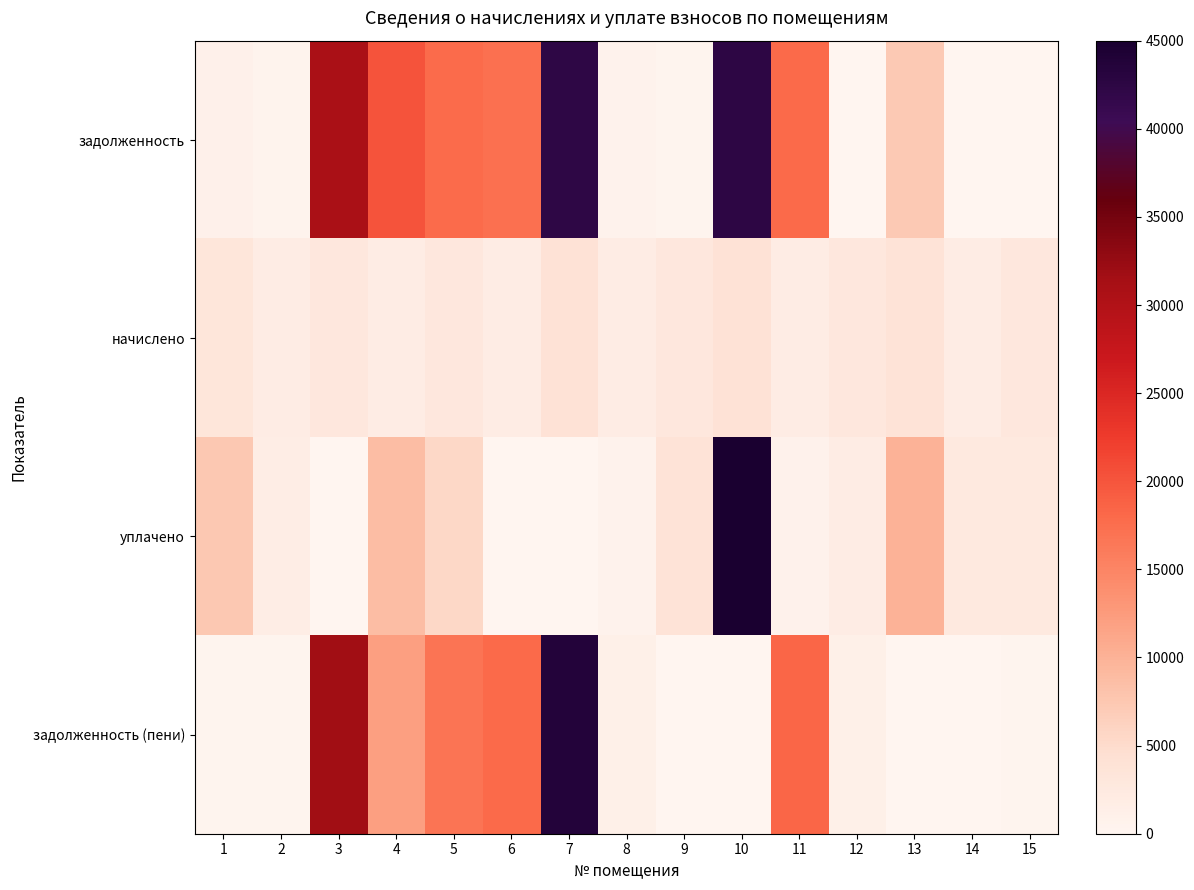

How many categories are shown in the chart?

15